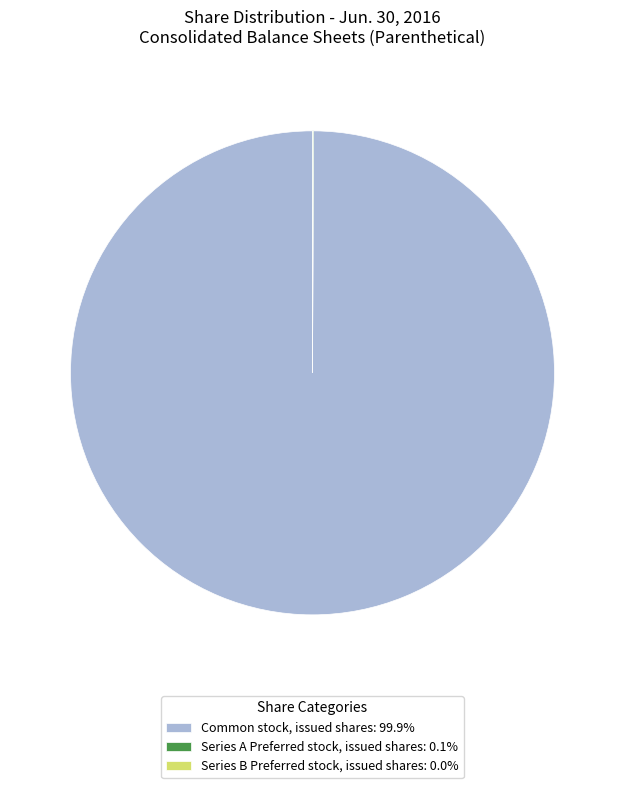

Is there any slice that represents more than half of the pie?

Yes